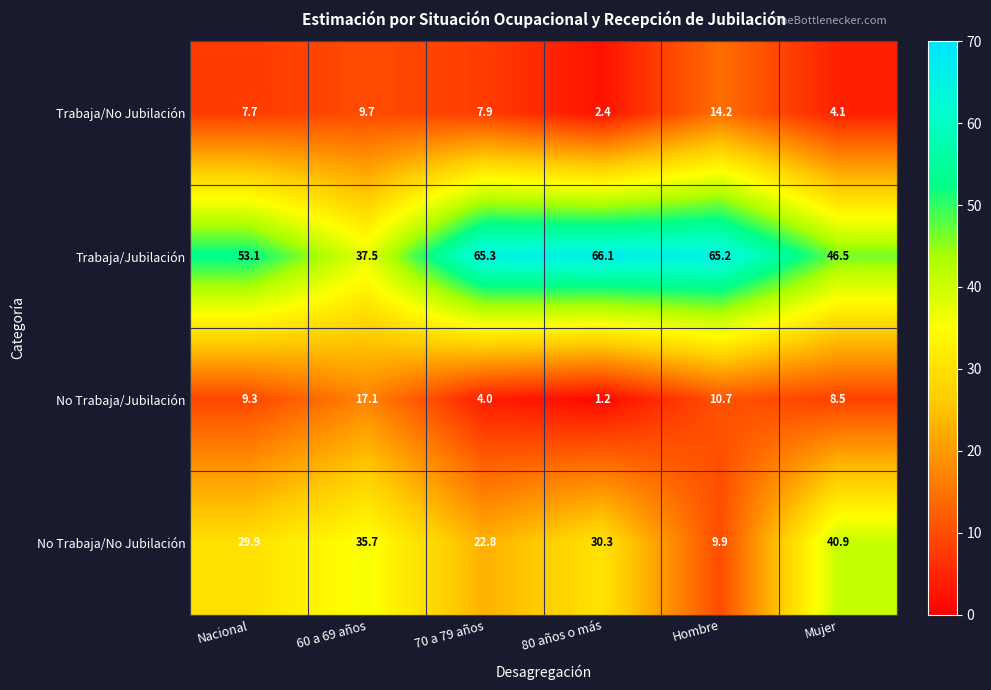

Is it true that Trabaja/Jubilación equals 53.1 at Nacional?

True